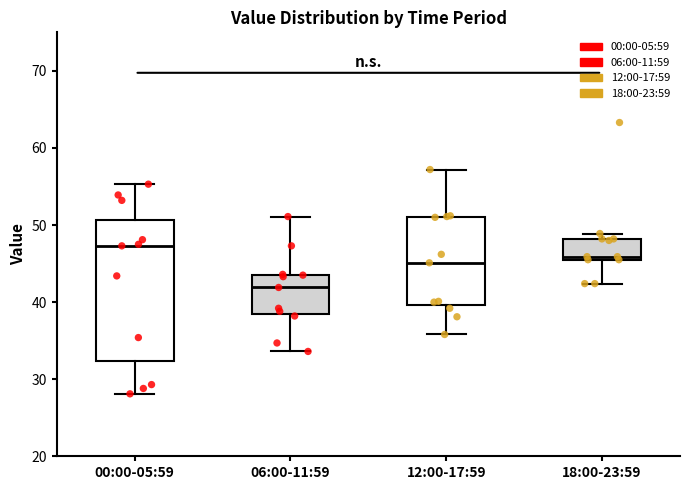

Reading left to right, transcribe this box plot: for each box, give where its median line is, the range the box spans, and where its two whiskers end, as read against the y-axis. The values are not printed on the chart, so give them approximately, as read against the axis.

00:00-05:59: median 47, box 32 to 51, whiskers 28 to 55
06:00-11:59: median 42, box 39 to 44, whiskers 34 to 51
12:00-17:59: median 45, box 40 to 51, whiskers 36 to 57
18:00-23:59: median 46 (just above the box's lower edge), box 46 to 48, whiskers 42 to 49